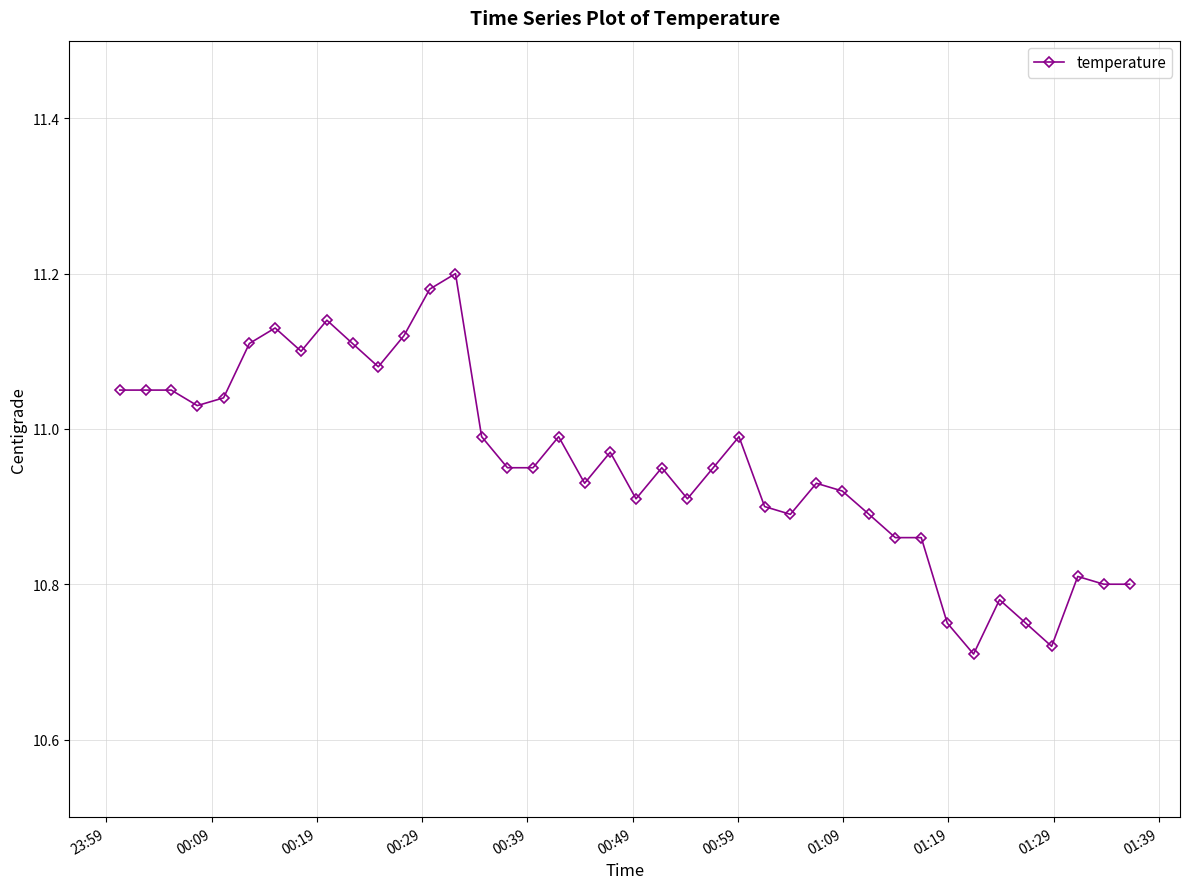

What is the difference between the maximum and minimum values?

0.5